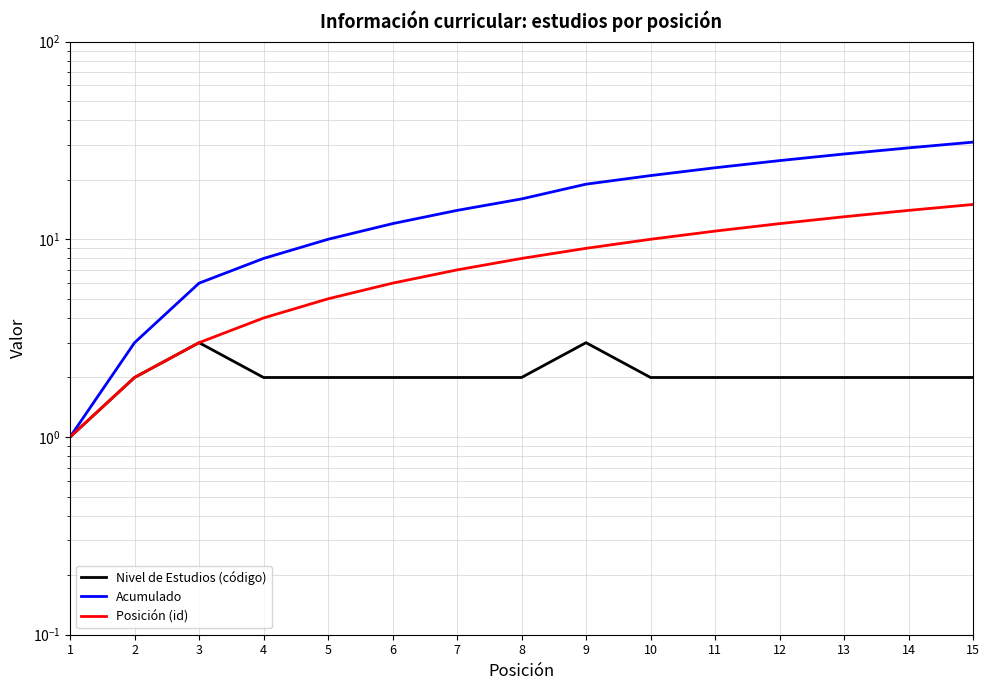

What is the sum of the Acumulado values at 6 and 3?

18